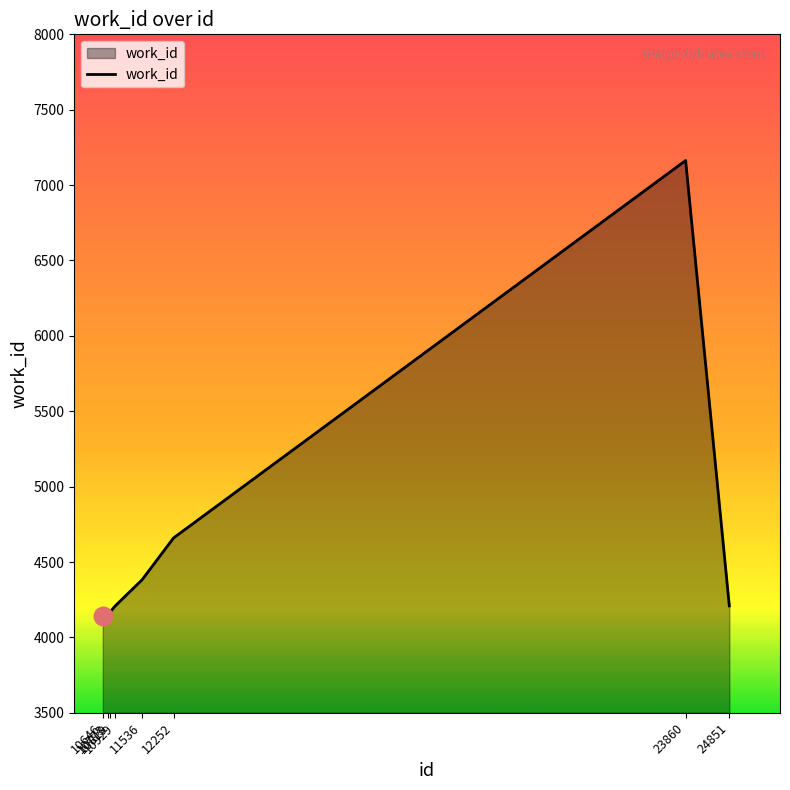

What is the change in value from 10646 to 24851?

+68